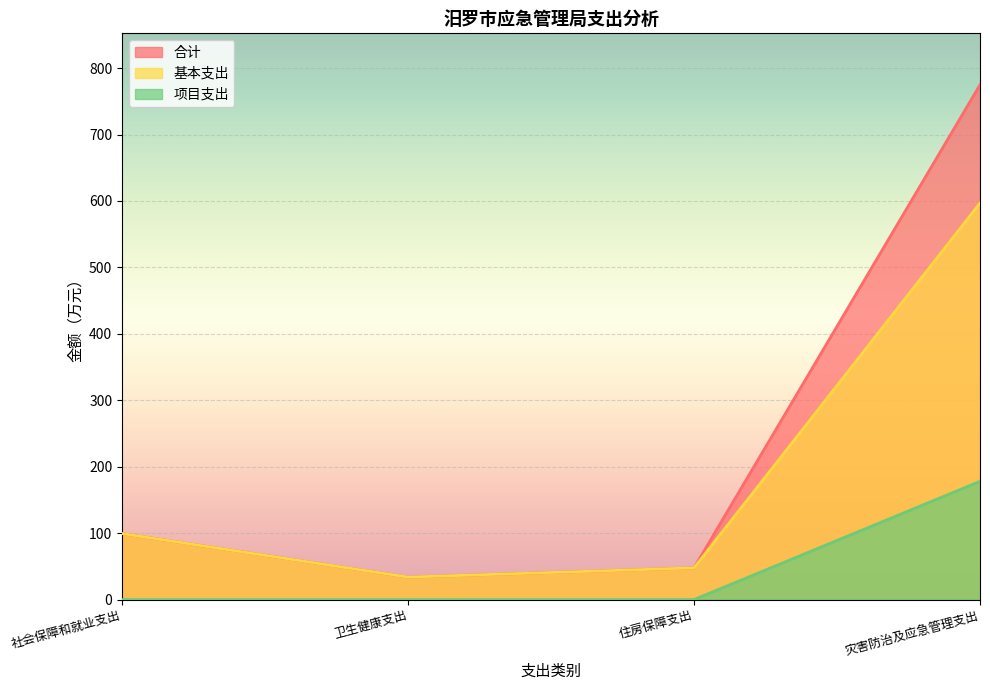

Where does the 合计 series first go above 99?

社会保障和就业支出